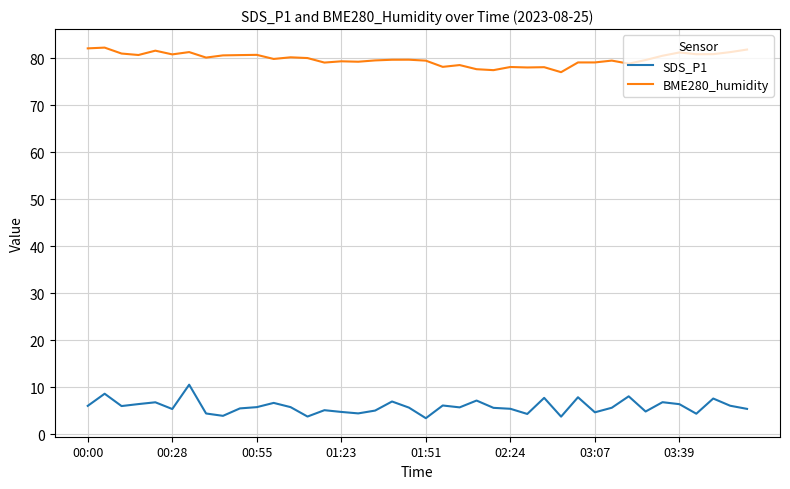

How many lines are shown in the chart?

2